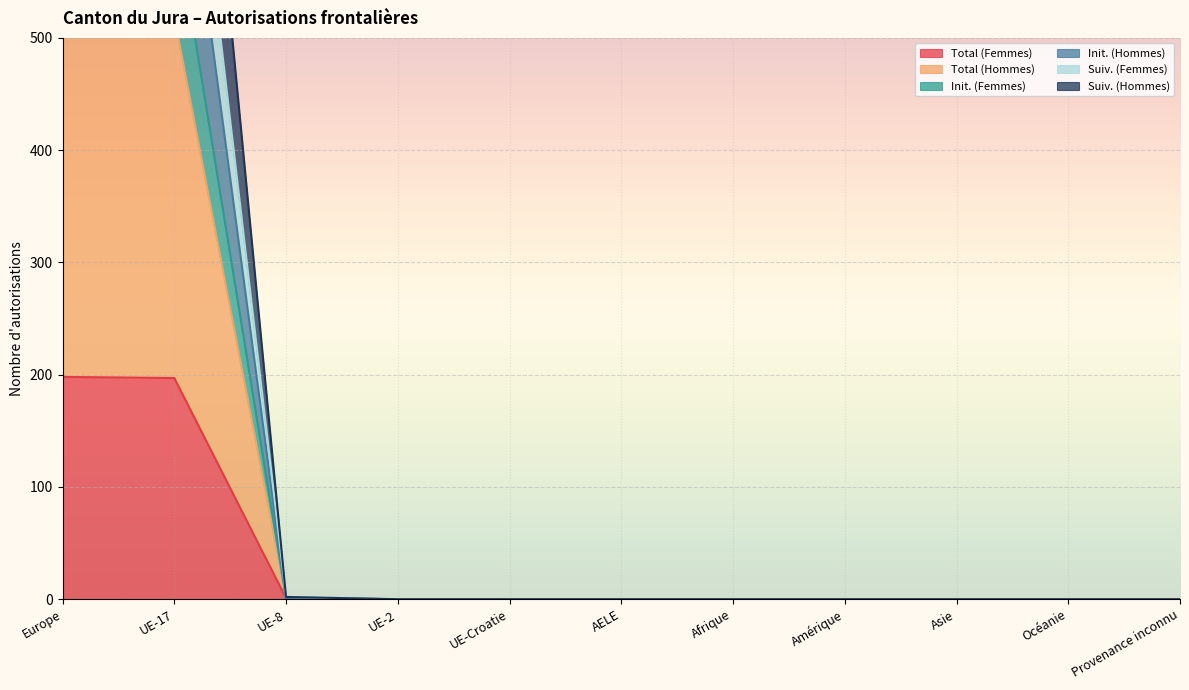

The value of Init. (Femmes) at UE-Croatie is 0. True or false?

True